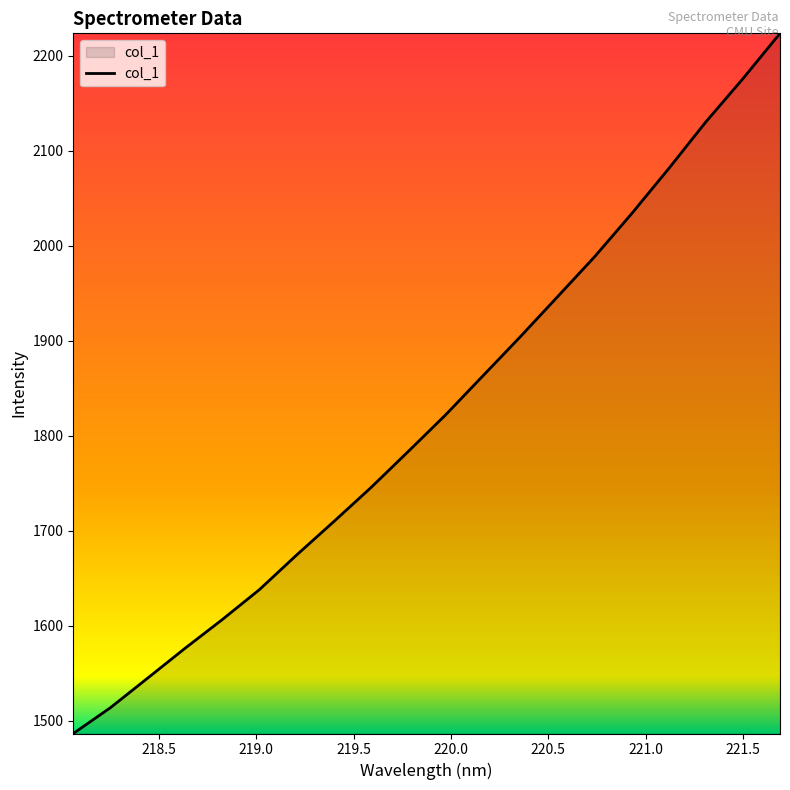

What is the smallest value displayed?

1486.3